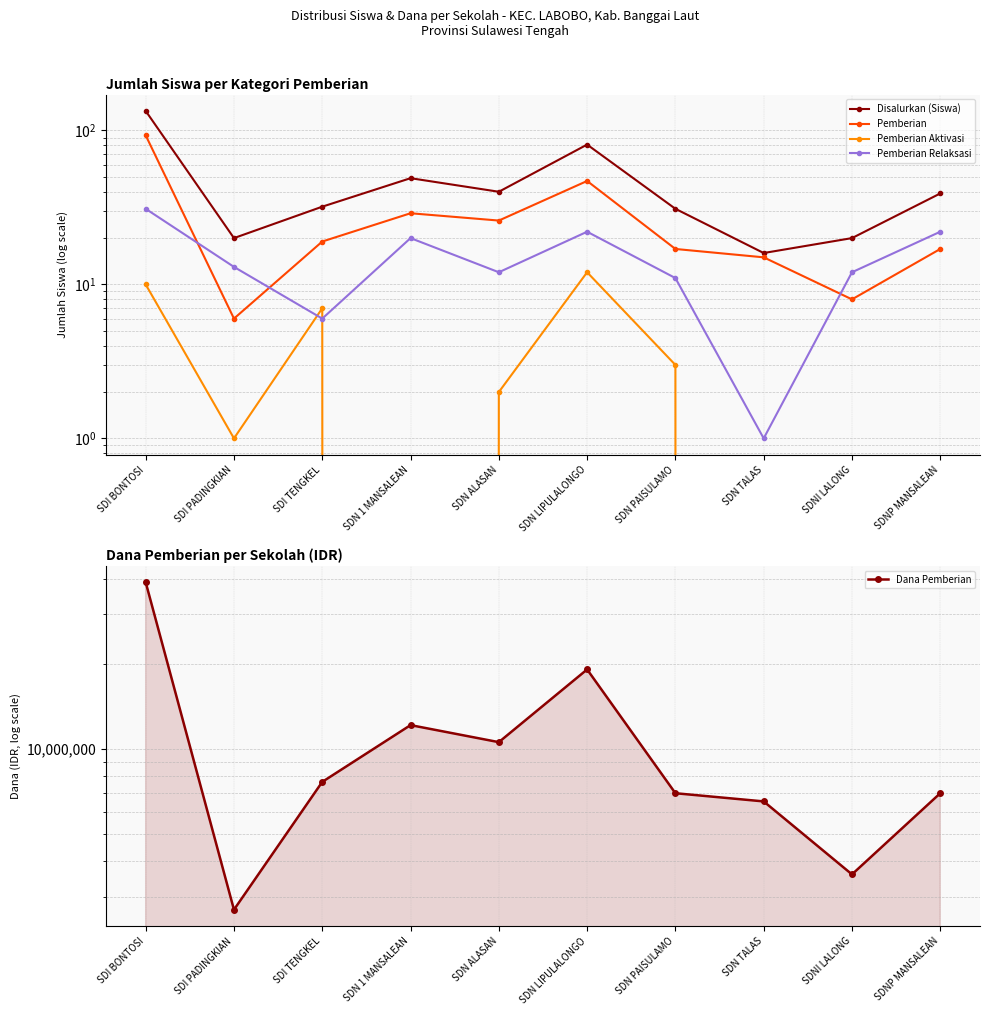

What is the spread (max minus min) of values at SDN 1 MANSALEAN?

12150000